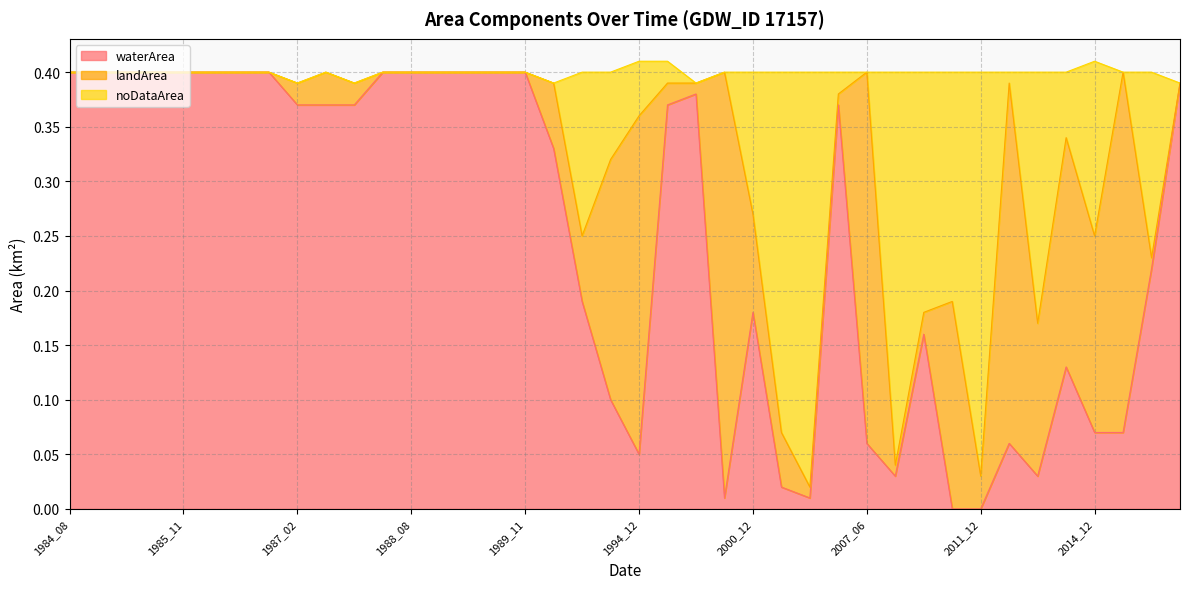

How many intersections are there between landArea and noDataArea?

5